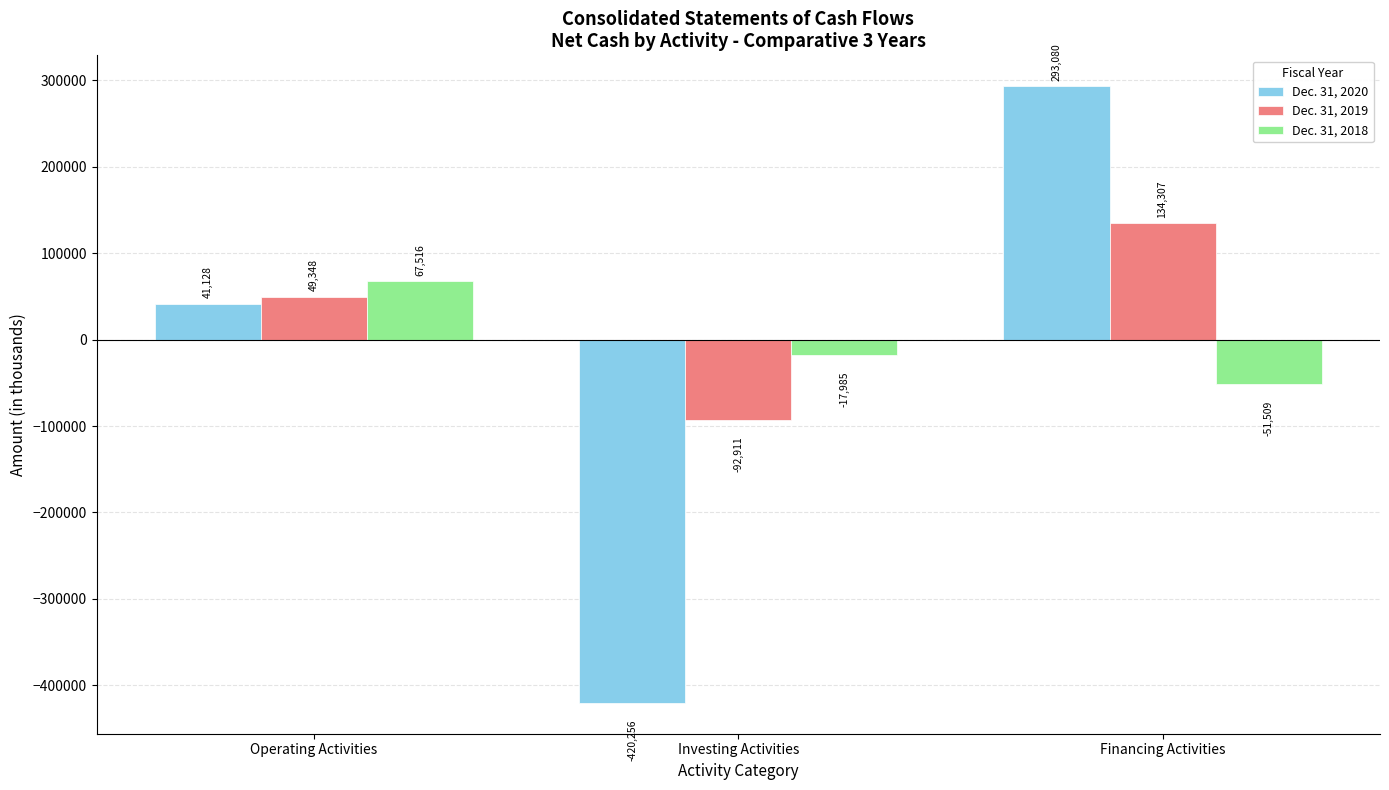

What is the sum of all Dec. 31, 2019 values?

90744